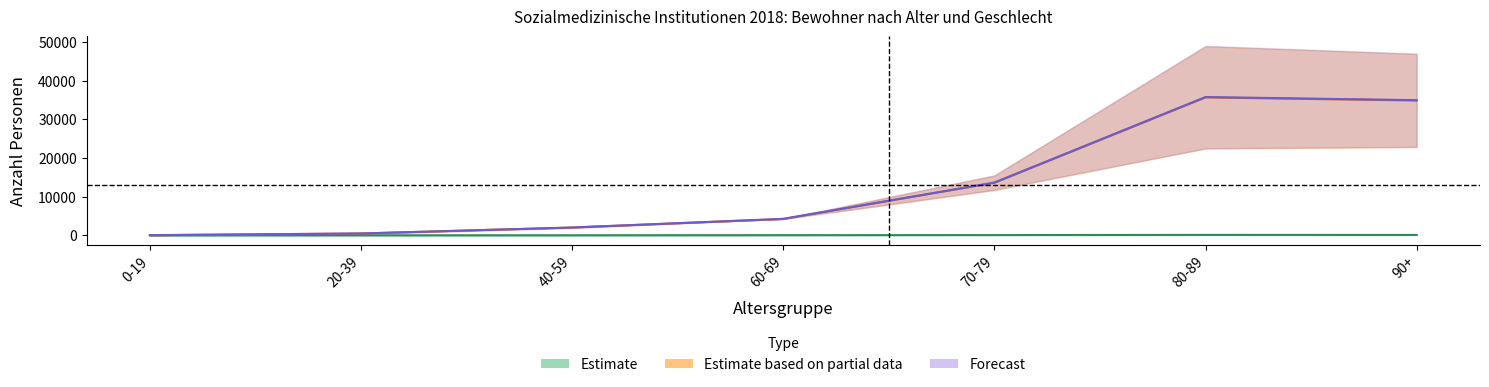

What is the value of the Frauen_Pflegeheime point at the 4th from the left?

4238